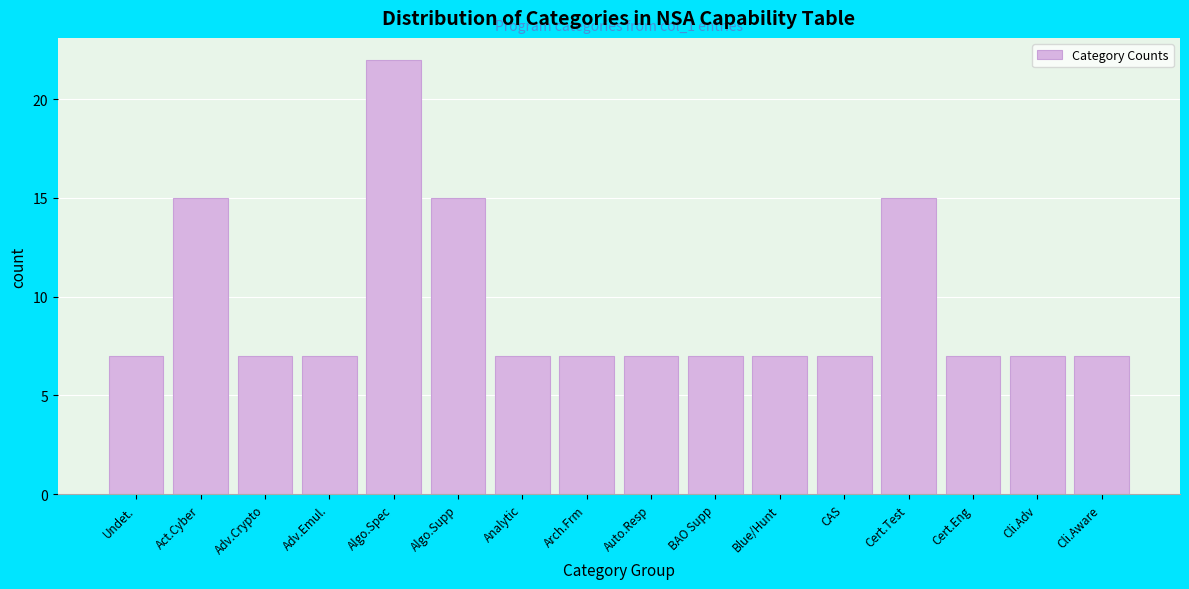

Reading left to right, list all the values displayed in this chart.

7	15	7	7	22	15	7	7	7	7	7	7	15	7	7	7